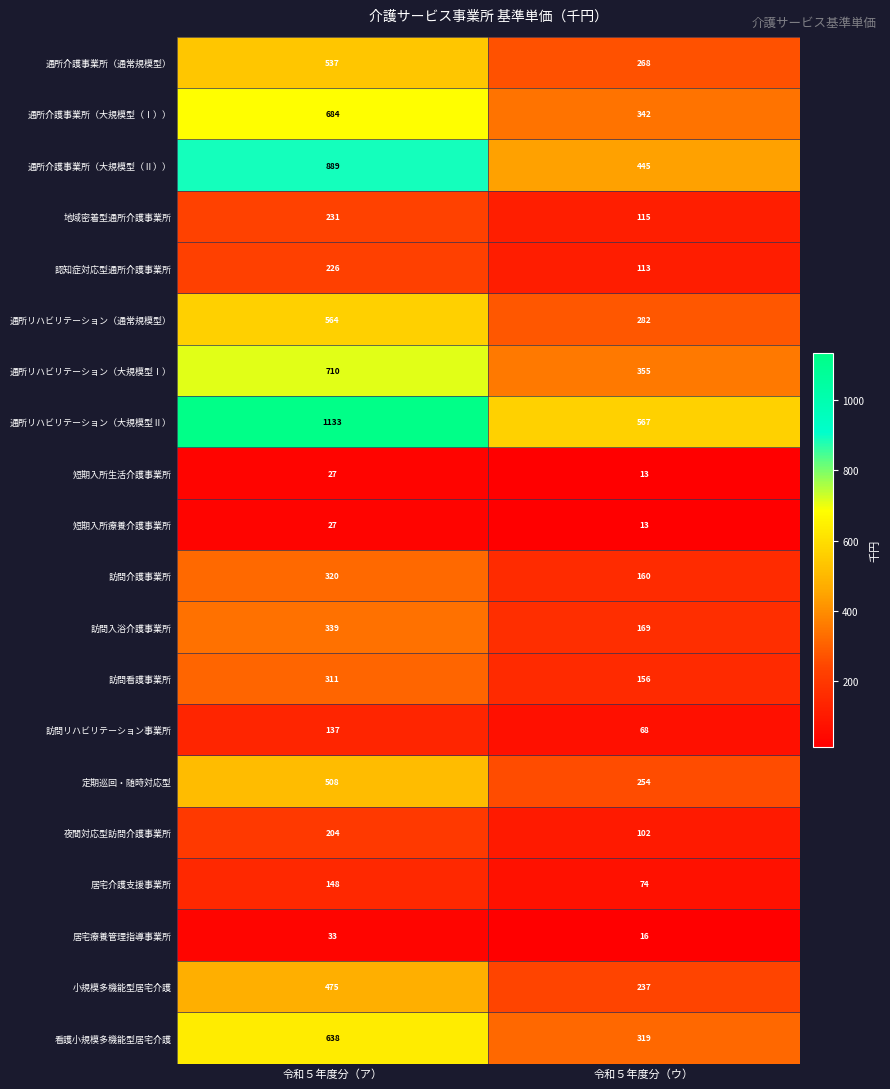

How many series are shown in this chart?

20